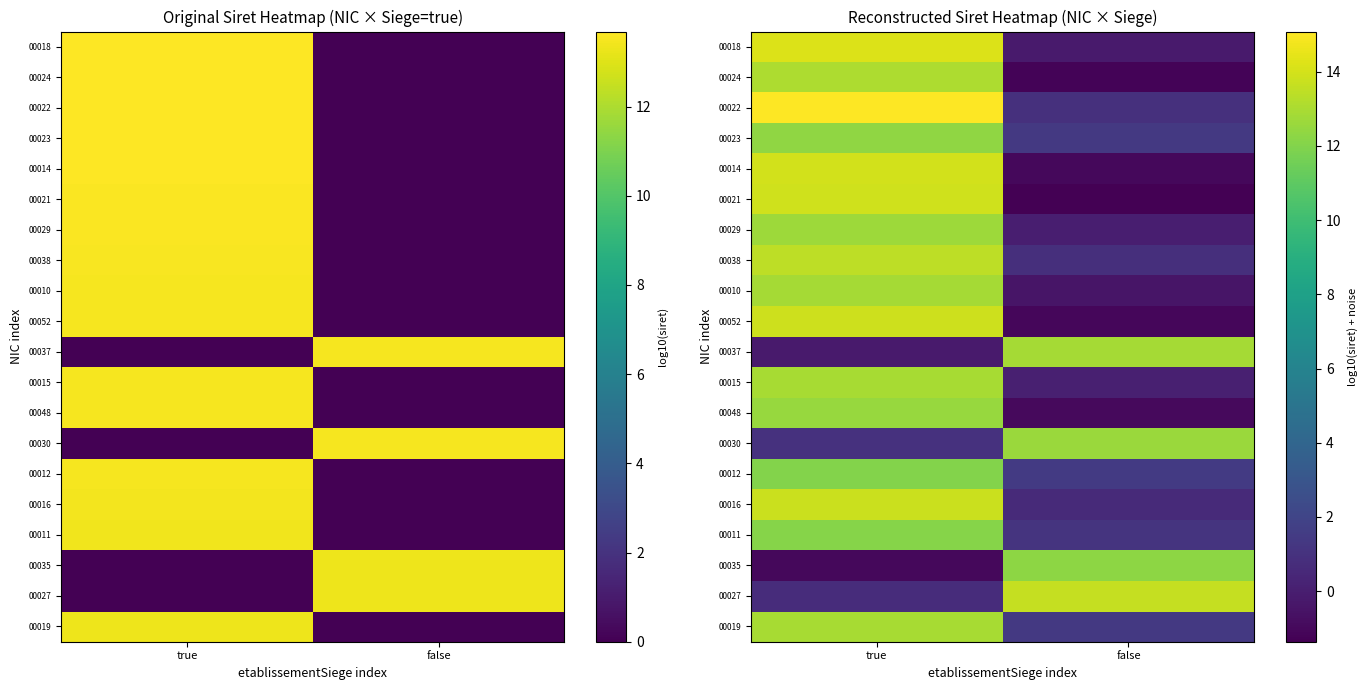

What is the maximum value shown in the chart?

15.1